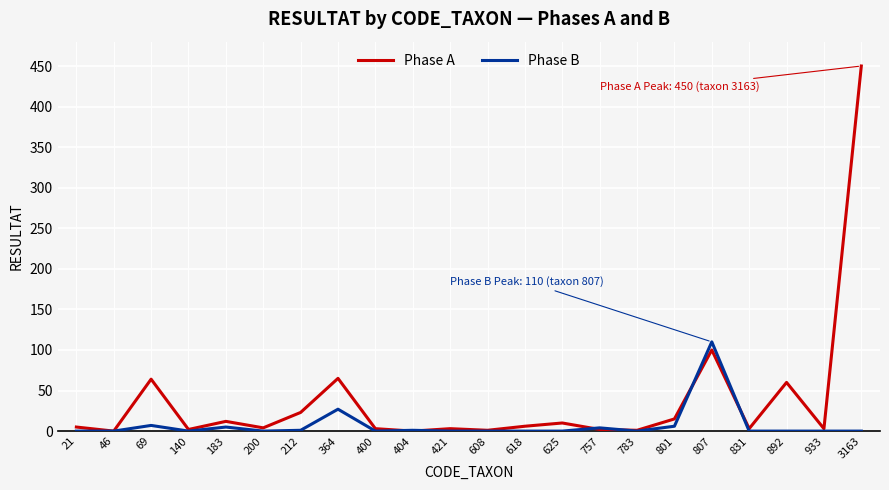

What is the maximum value for Phase A?

450